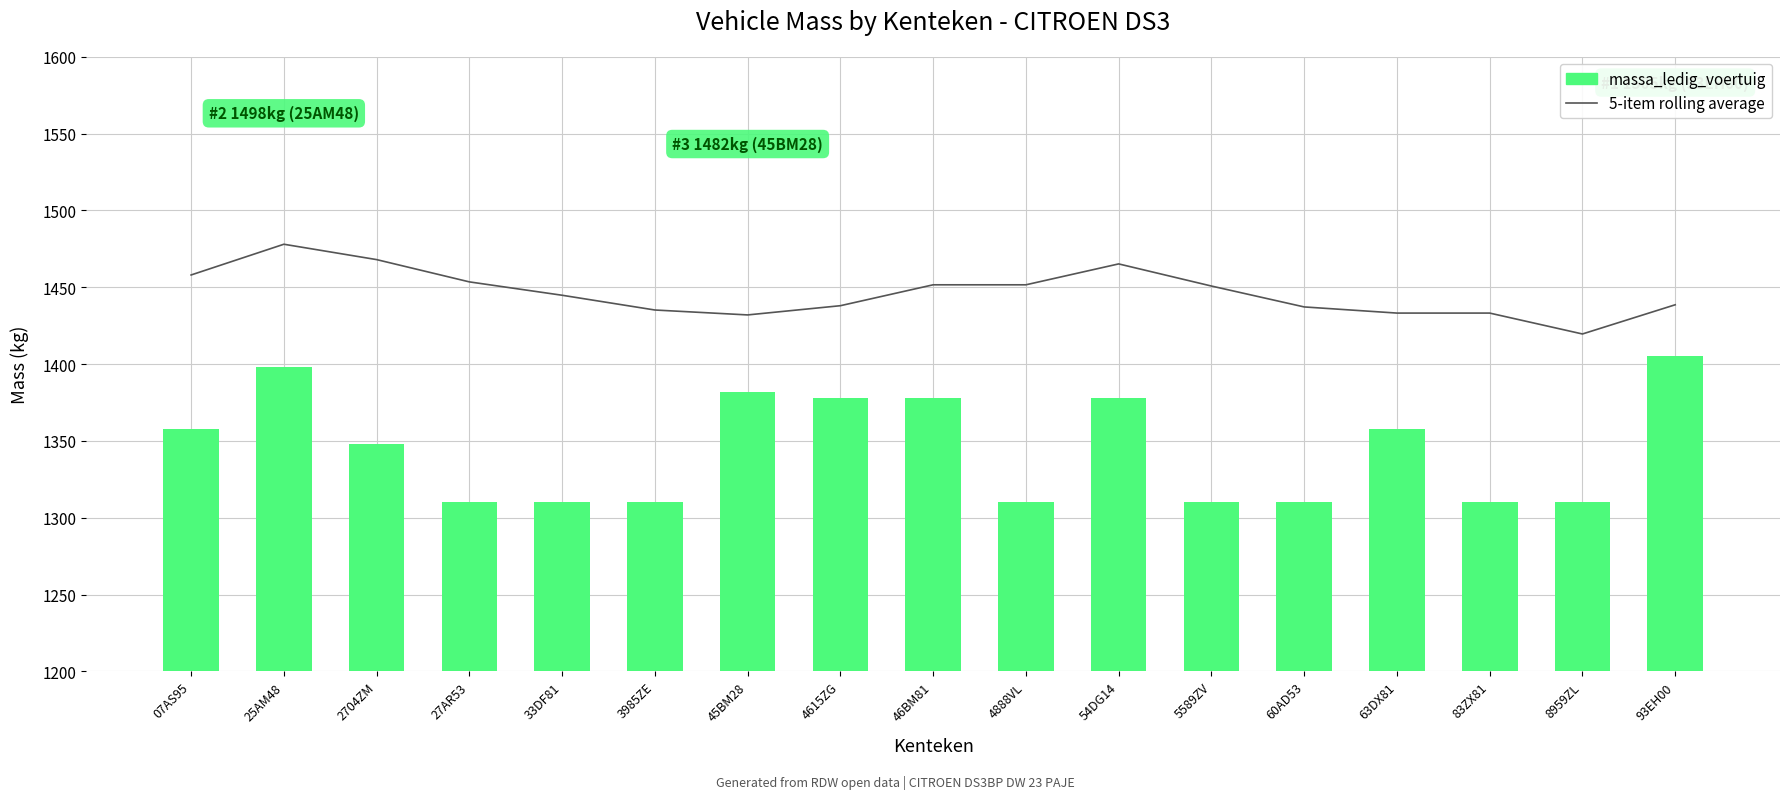

What is the difference between the second highest and second lowest values in the 5-item rolling average series?

36.0